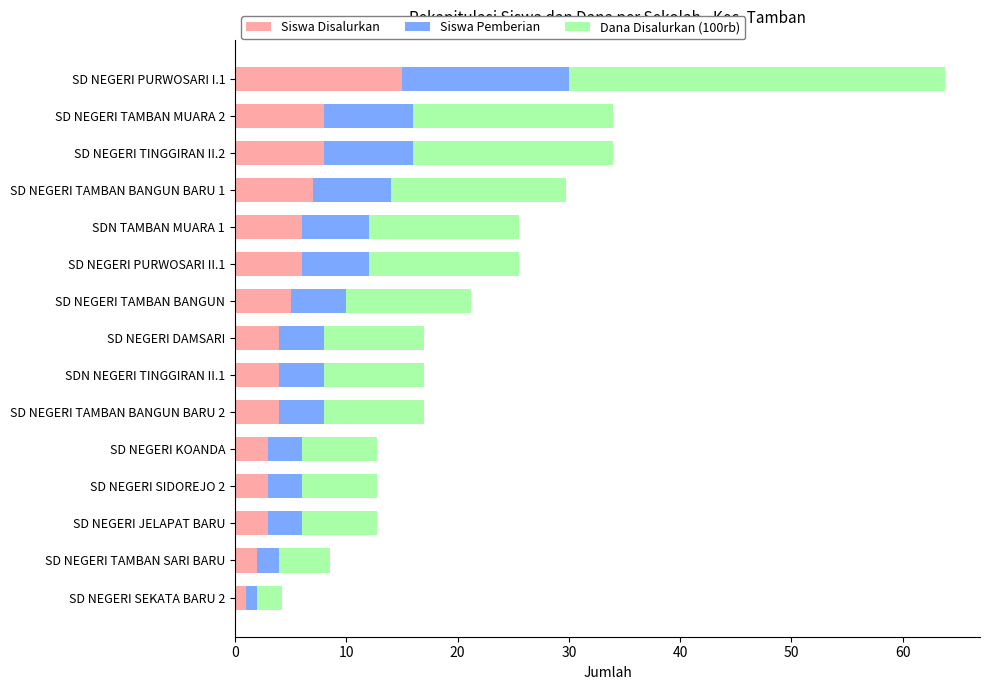

At which label does Siswa Disalurkan reach its peak?

SD NEGERI PURWOSARI I.1